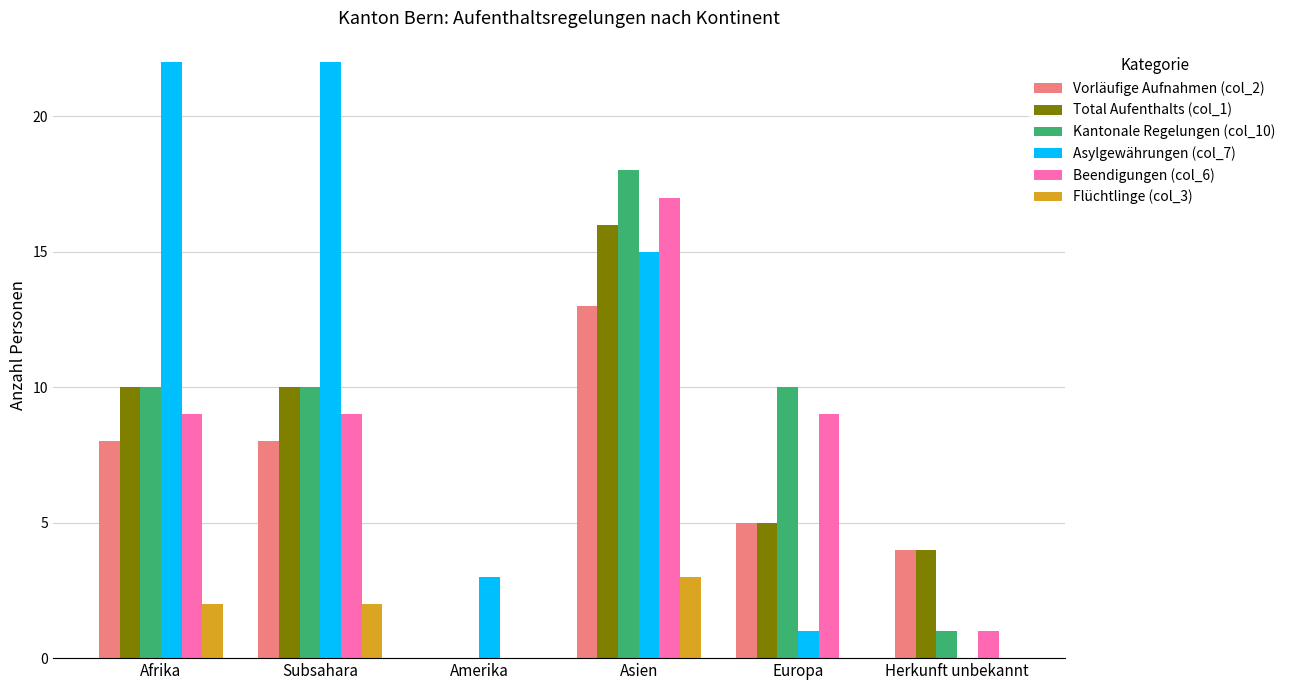

The value of Beendigungen (col_6) at Subsahara is 5. True or false?

False